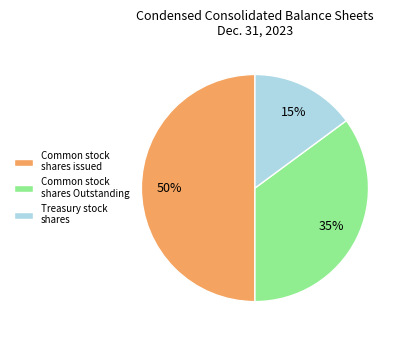

Combined, do Treasury stock shares and Common stock shares issued account for over 50%?

Yes